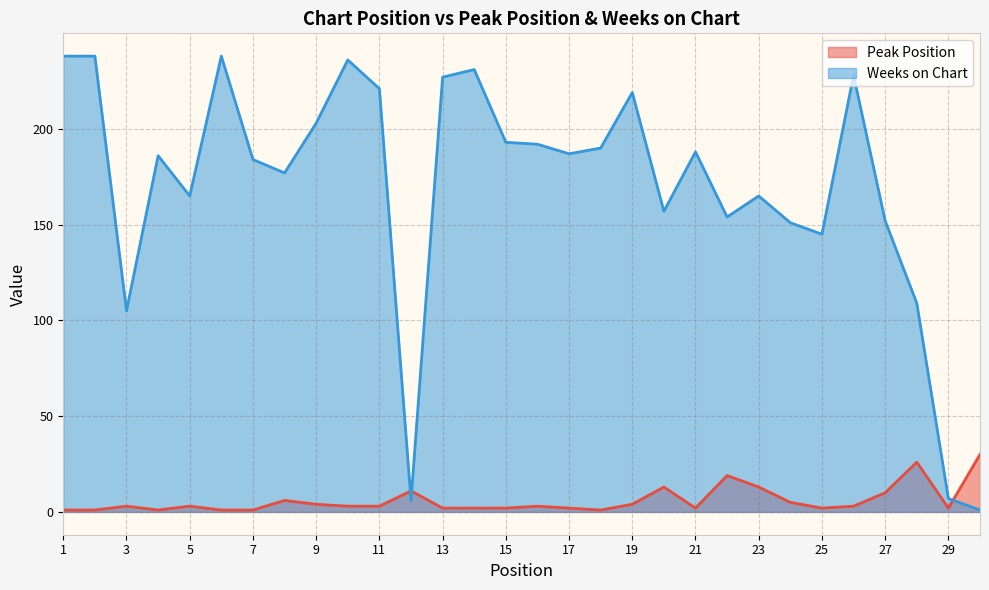

Which series changed the most between 3 and 29?

Weeks on Chart